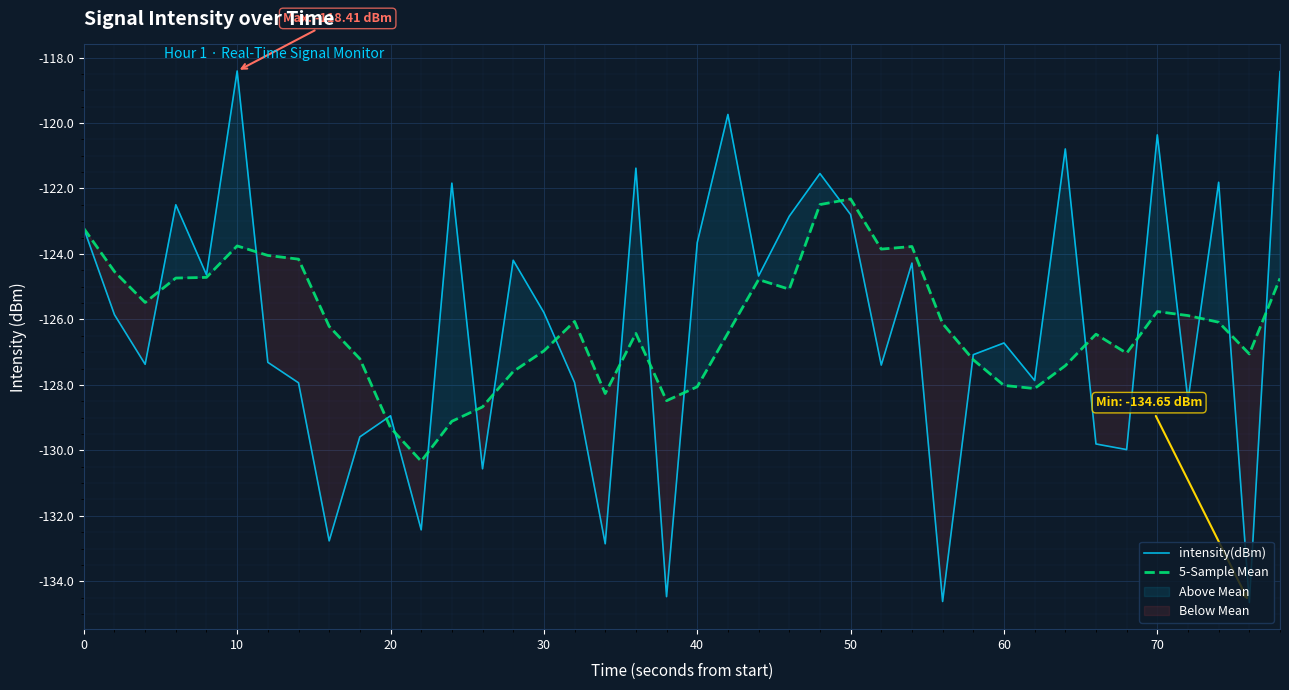

True or false: intensity(dBm) has more than 1 interior local peaks.

True